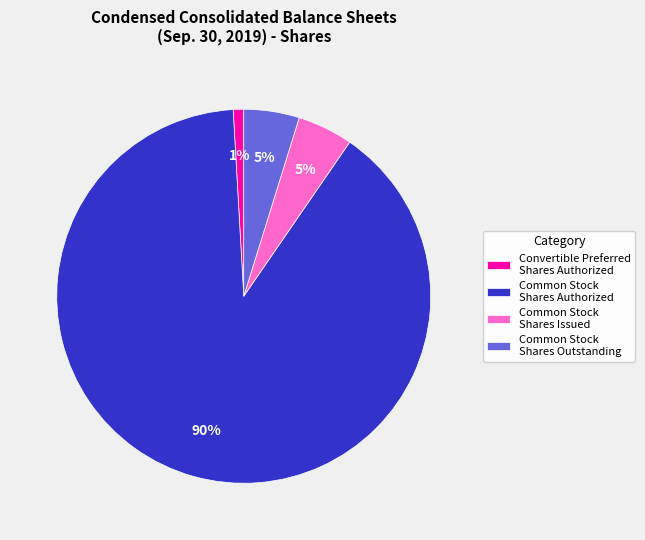

What is the smallest slice in the pie chart?

Convertible Preferred Shares Authorized